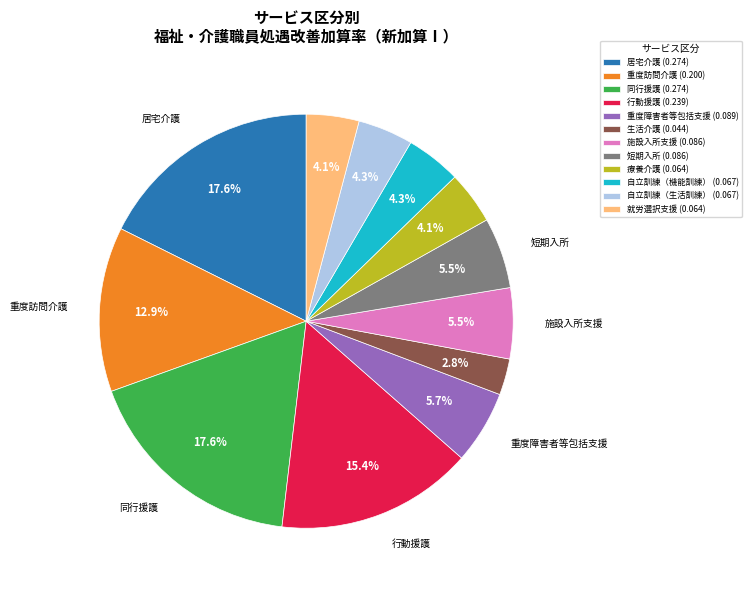

To the nearest percent, what is the combined percentage of 居宅介護 and 療養介護?

22%